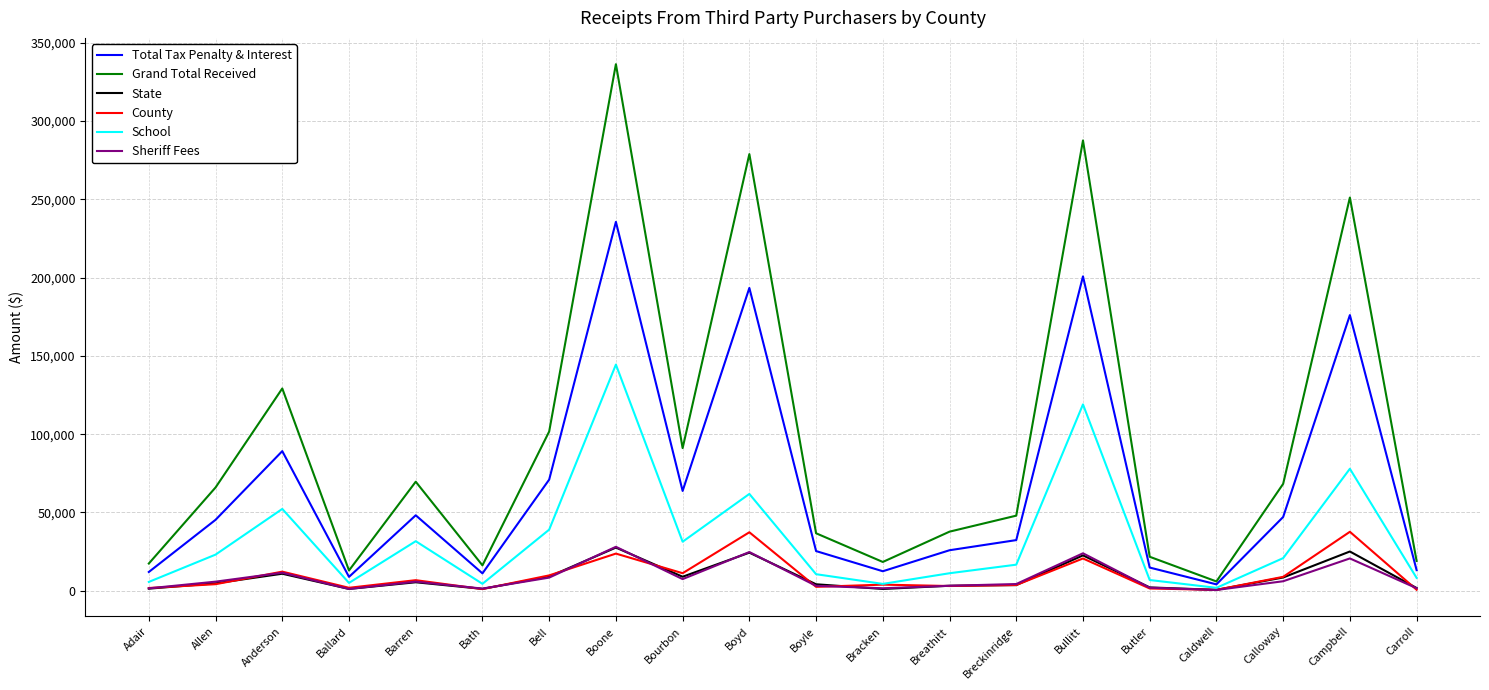

What is the spread (max minus min) of values at Boyle?

34209.2